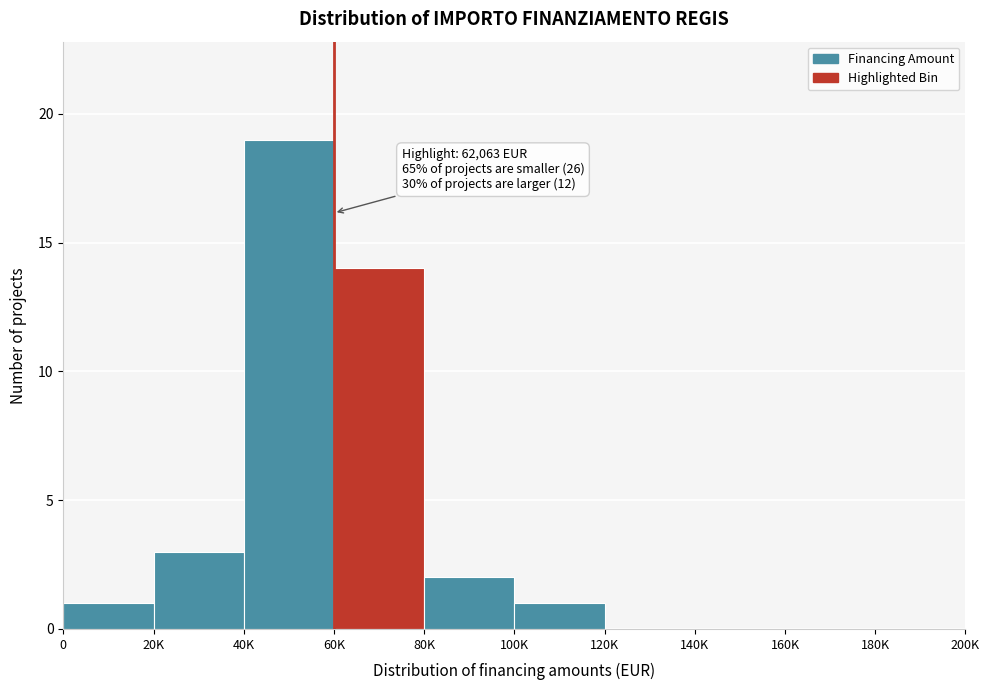

Reading left to right, transcribe all the data shown in this chart.

0=1	20K=3	40K=19	60K=14	80K=2	100K=1	120K=0	140K=0	160K=0	180K=0